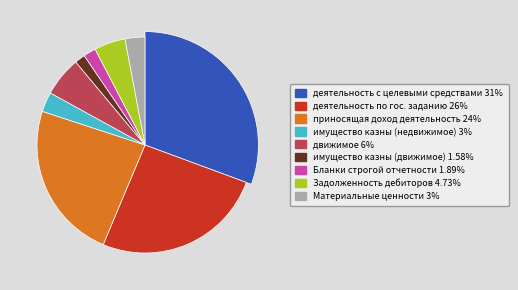

True or false: деятельность с целевыми средствами accounts for 45% of the total.

False